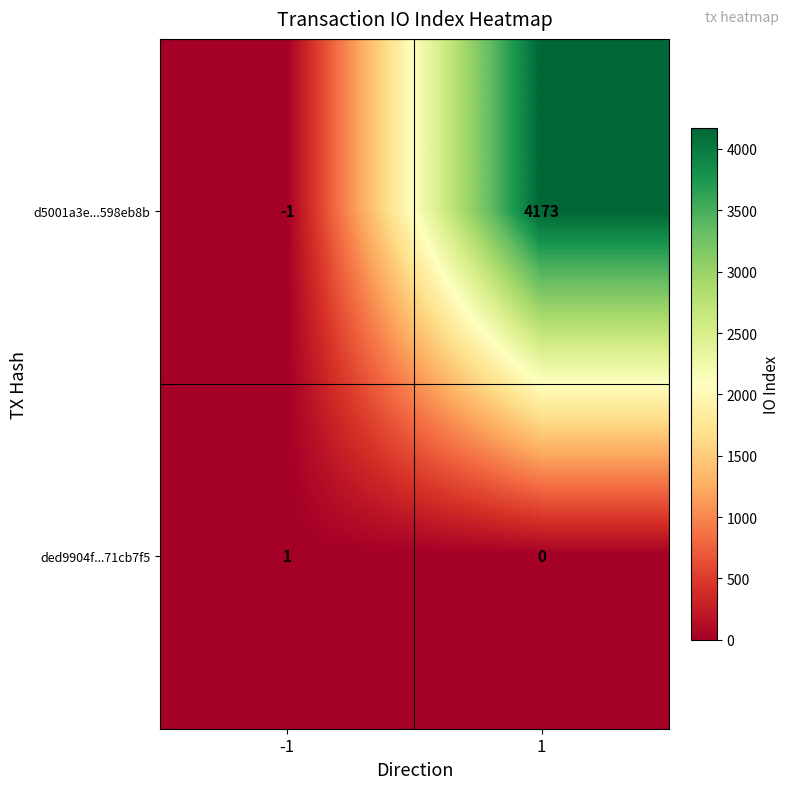

What is the total value across all series at 1?

4173